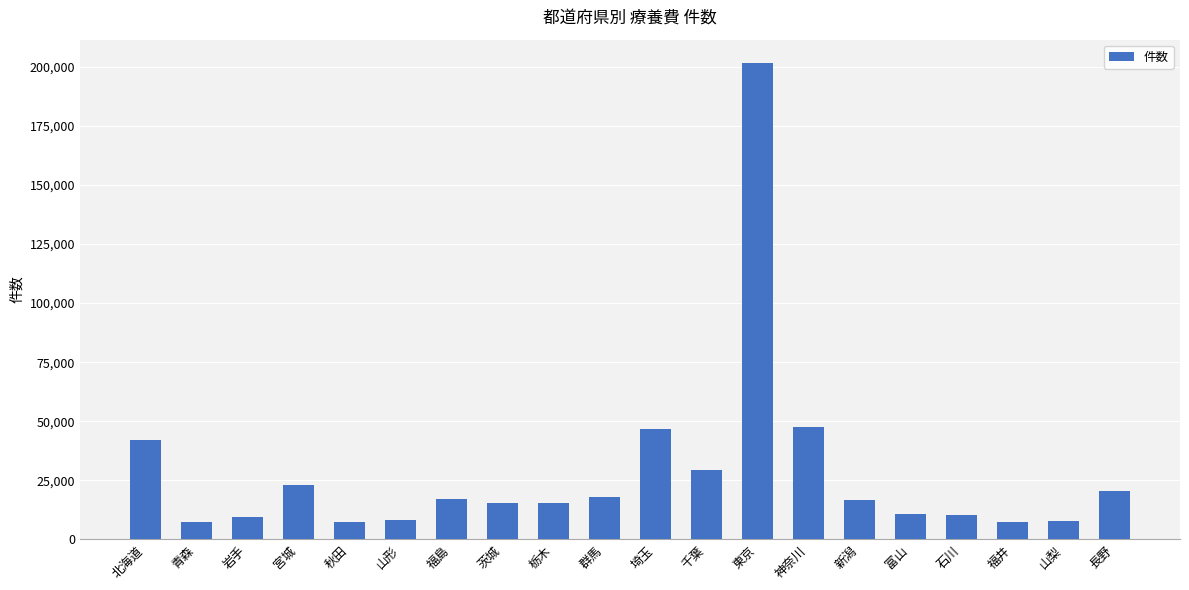

What is the sum of all values?

561664